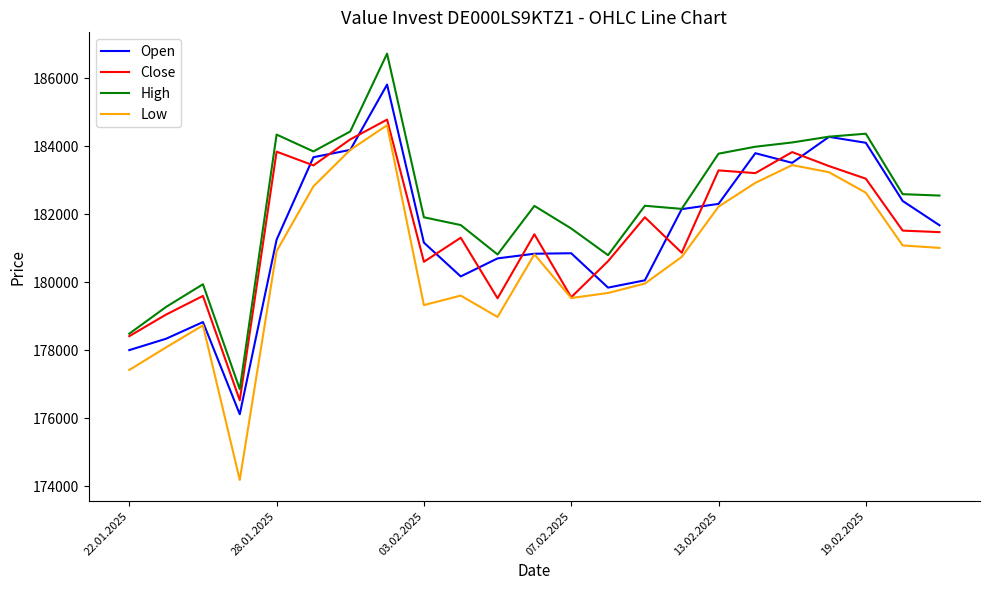

Which series has the largest range (max minus min)?

Low